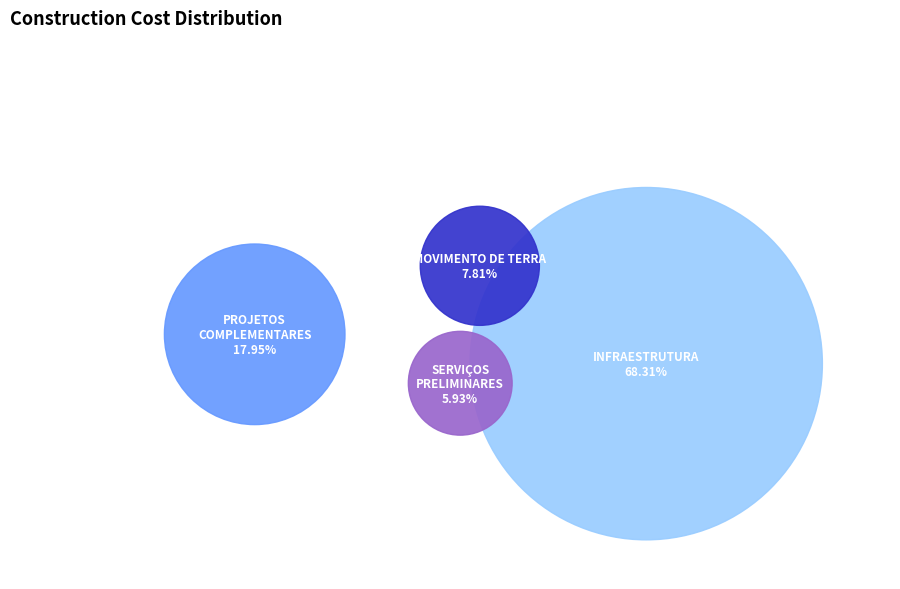

To the nearest percent, what is the combined percentage of INFRAESTRUTURA and PROJETOS COMPLEMENTARES?

86%